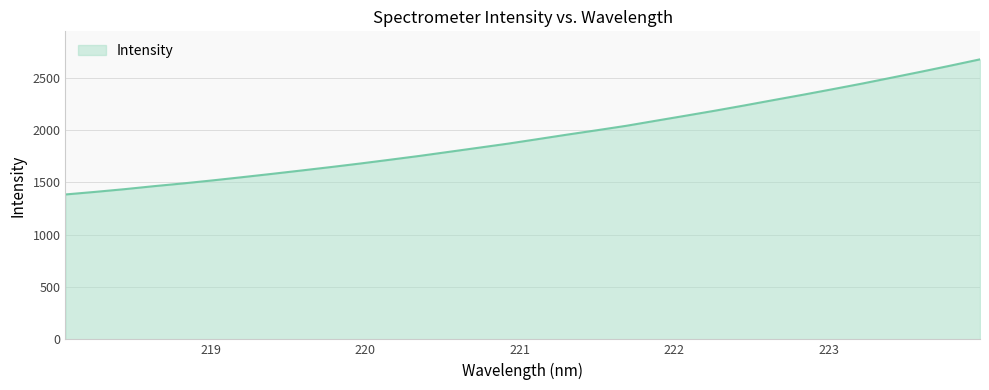

Reading left to right, what are all the values shown in this chart?

1385.2	1409.7	1435.8	1464.6	1491.2	1520.2	1550.9	1582.3	1614.6	1647.5	1681.6	1717.5	1754.0	1793.0	1832.0	1871.3	1914.1	1957.3	1998.9	2041.6	2089.7	2137.3	2185.6	2235.9	2287.8	2338.8	2391.5	2445.2	2501.7	2558.6	2616.9	2676.9